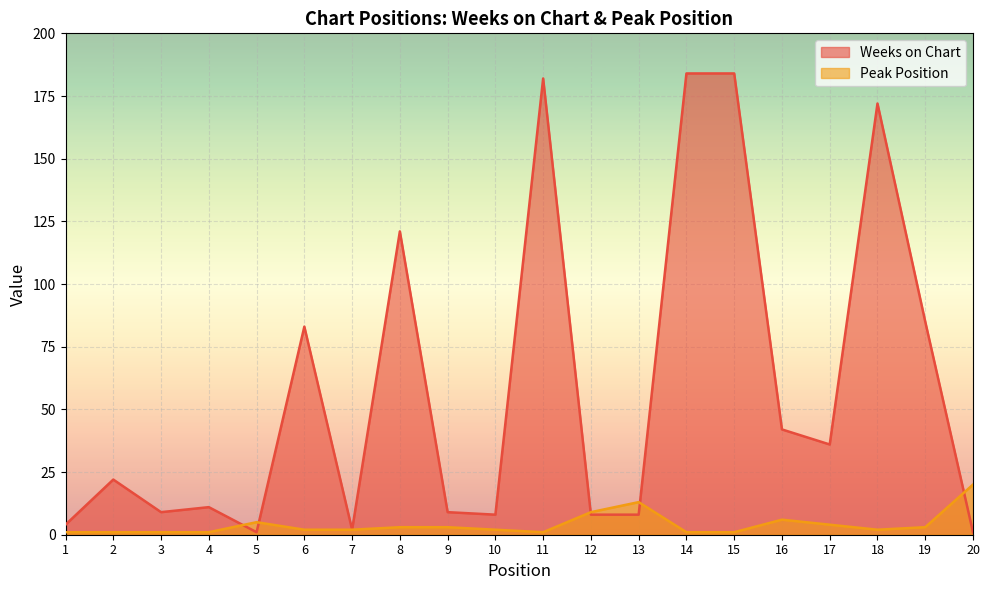

What is the value of the Peak Position point at the 13th from the left?

13